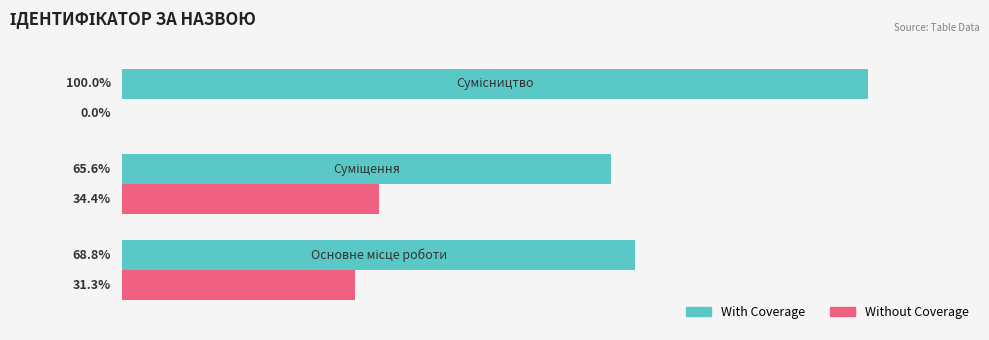

Which series has the largest total across all categories?

With Coverage